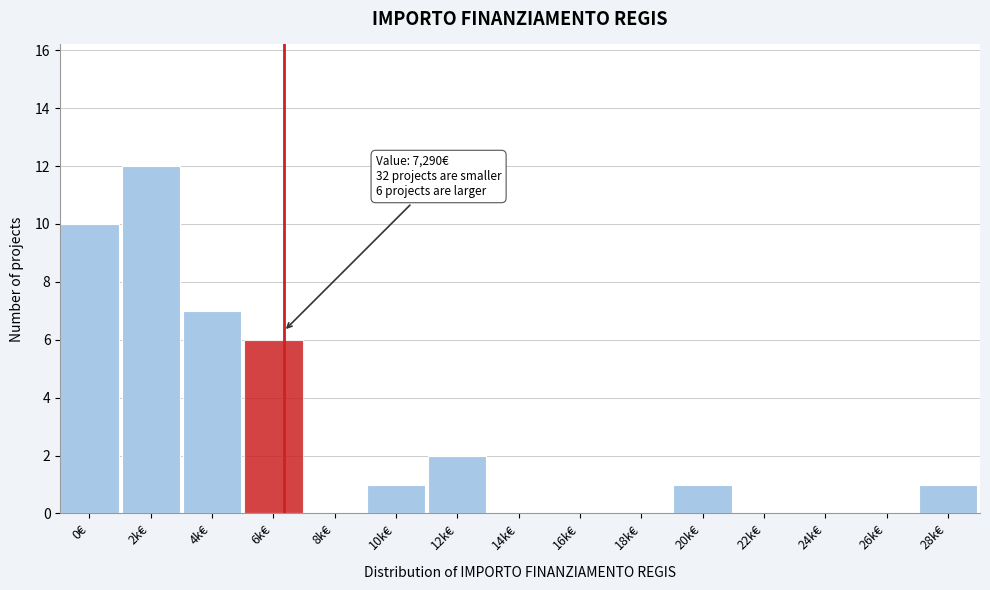

Reading left to right, what are all the values shown in this chart?

0€=10	2k€=12	4k€=7	6k€=6	8k€=0	10k€=1	12k€=2	14k€=0	16k€=0	18k€=0	20k€=1	22k€=0	24k€=0	26k€=0	28k€=1